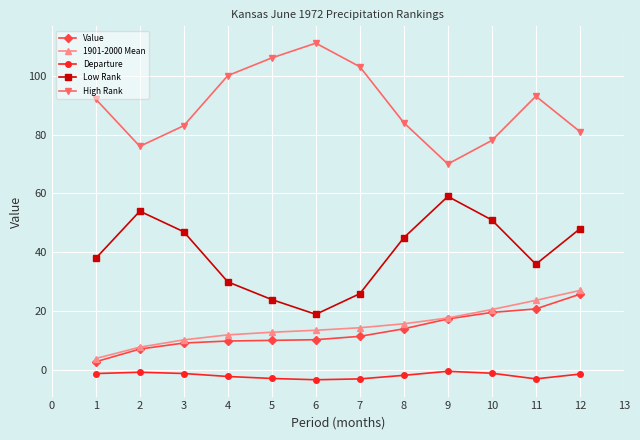

True or false: Low Rank and 1901-2000 Mean intersect in this chart.

False